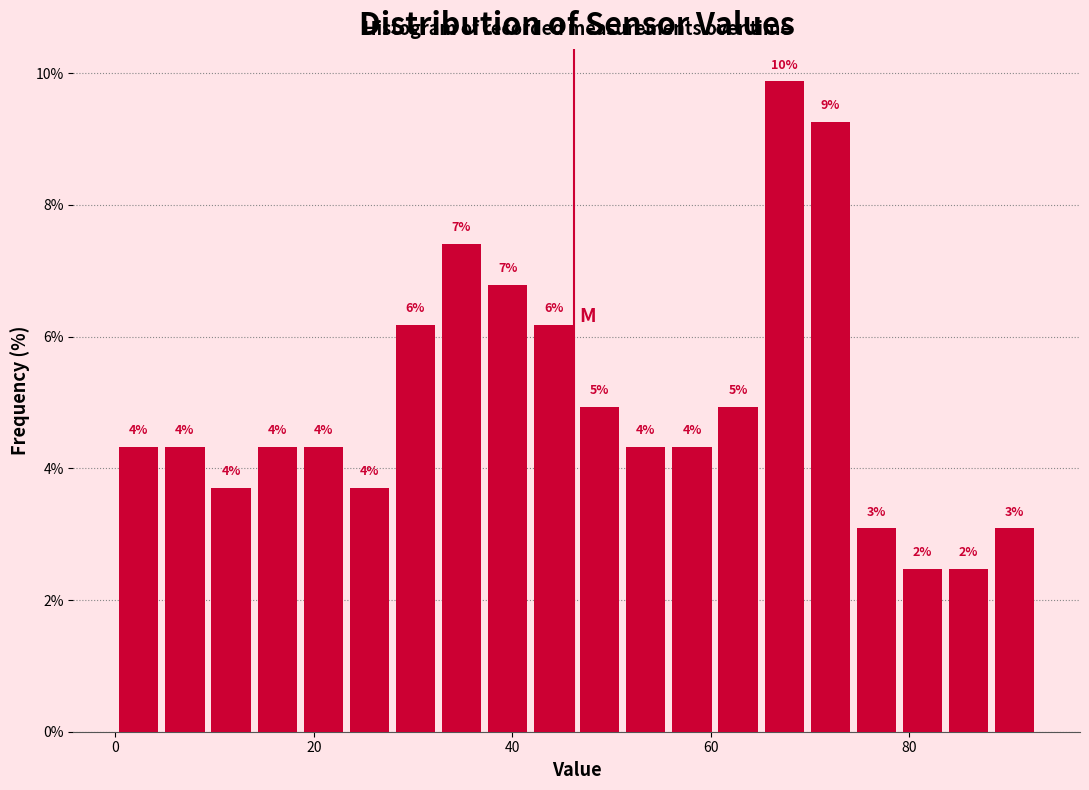

Around what value on the x-axis is the tallest bar? Give the approximate position of its centre, as read against the axis.

68